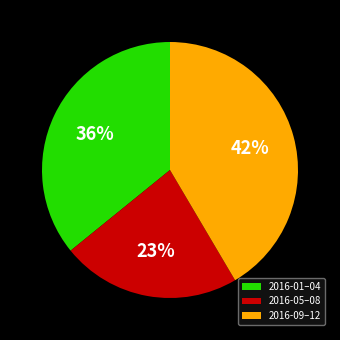

Rank the categories by value from highest to lowest.

2016-09–12, 2016-01–04, 2016-05–08